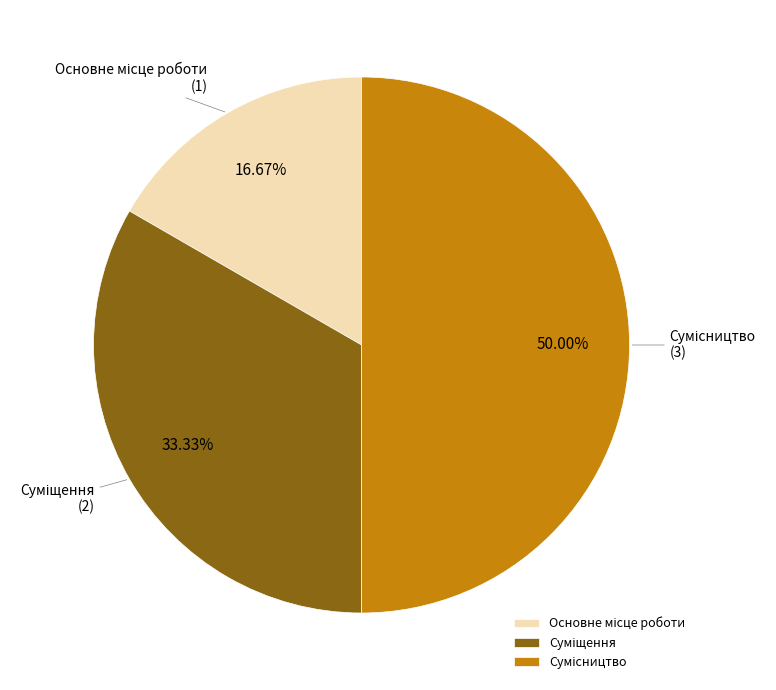

Which has a higher value, Основне місце роботи or Суміщення?

Суміщення